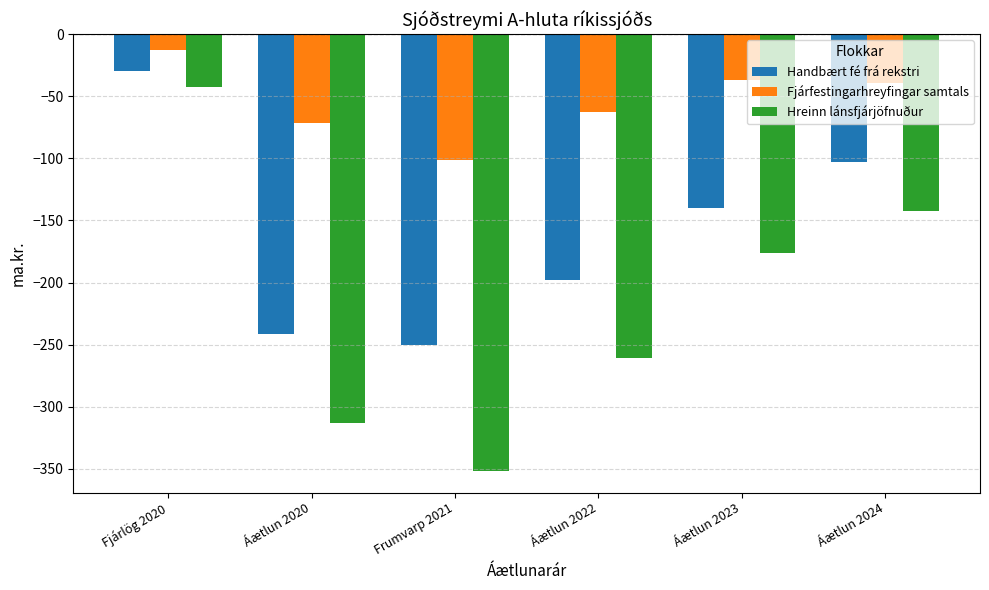

List the series in order of their overall mean, lowest first.

Hreinn lánsfjárjöfnuður, Handbært fé frá rekstri, Fjárfestingarhreyfingar samtals